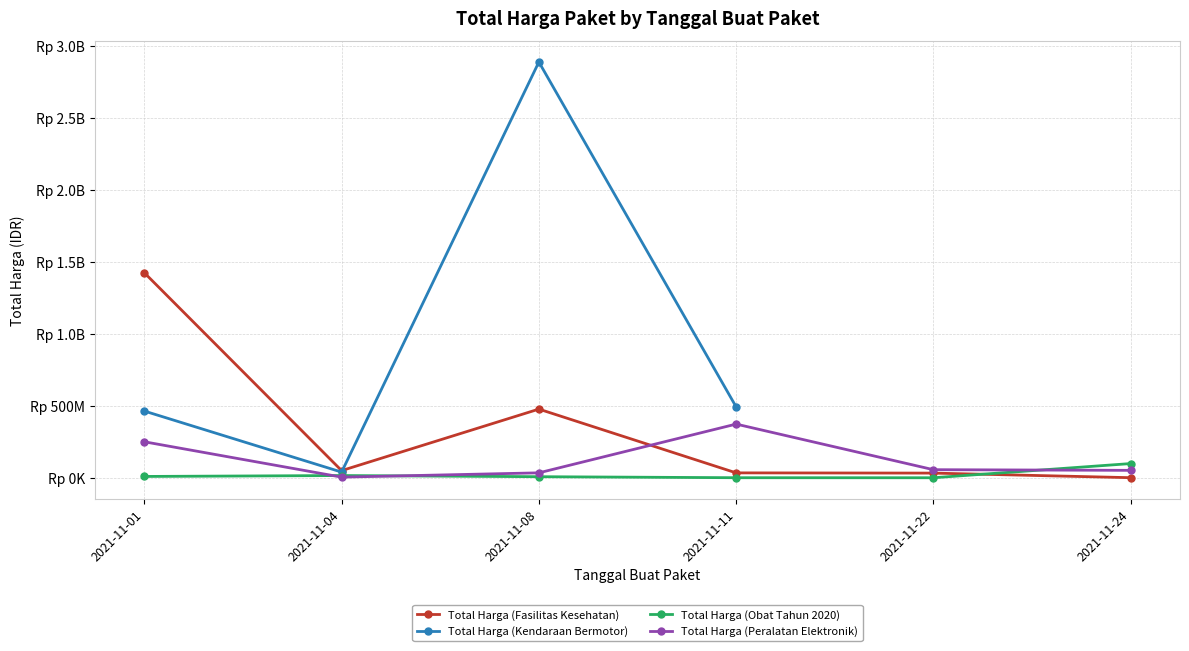

What is the minimum value for Total Harga (Fasilitas Kesehatan)?

577875.0